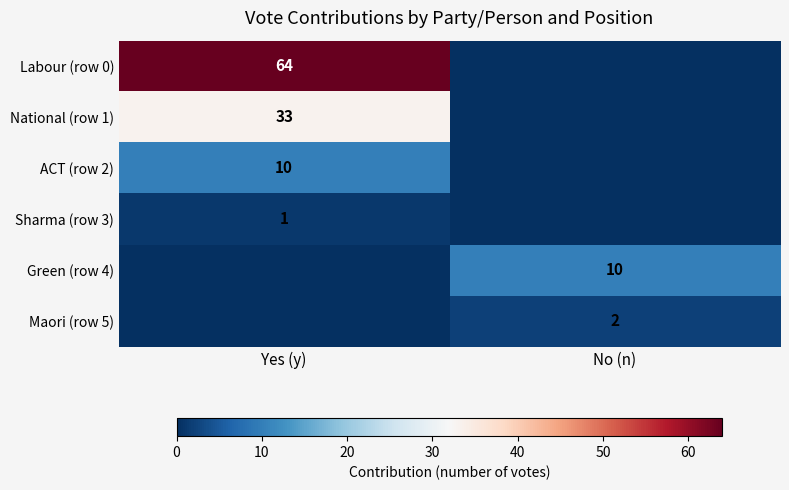

The Labour (row 0) series shows 64 at Yes (y). True or false?

True